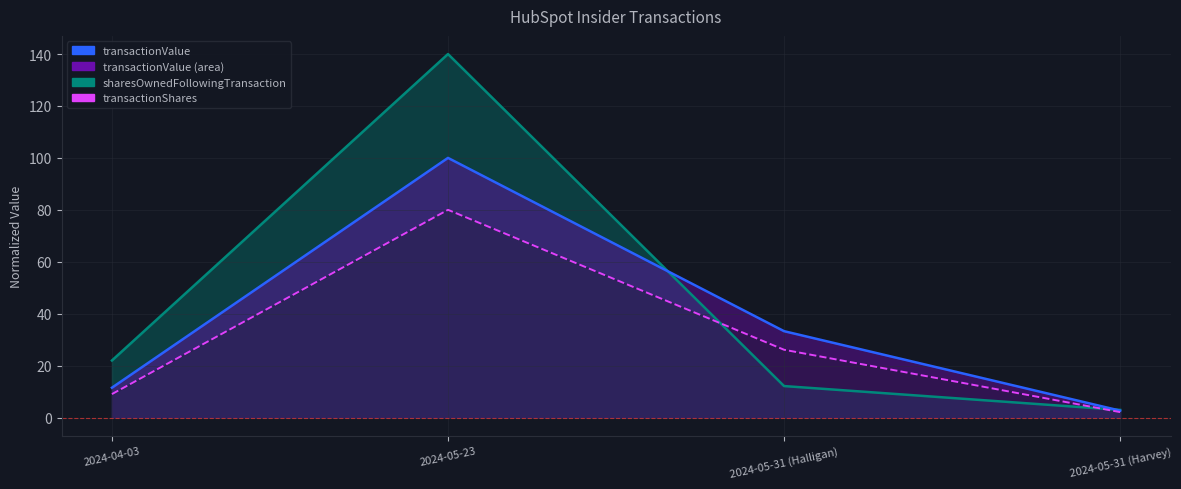

Reading left to right, what are all the values shown in this chart?

transactionValue: 2024-04-03=11.5	2024-05-23=100.0	2024-05-31 (Halligan)=33.3	2024-05-31 (Harvey)=2.6
sharesOwnedFollowingTransaction: 2024-04-03=22.0	2024-05-23=140.0	2024-05-31 (Halligan)=12.1	2024-05-31 (Harvey)=2.9
transactionShares: 2024-04-03=9.0	2024-05-23=80.0	2024-05-31 (Halligan)=26.1	2024-05-31 (Harvey)=2.1